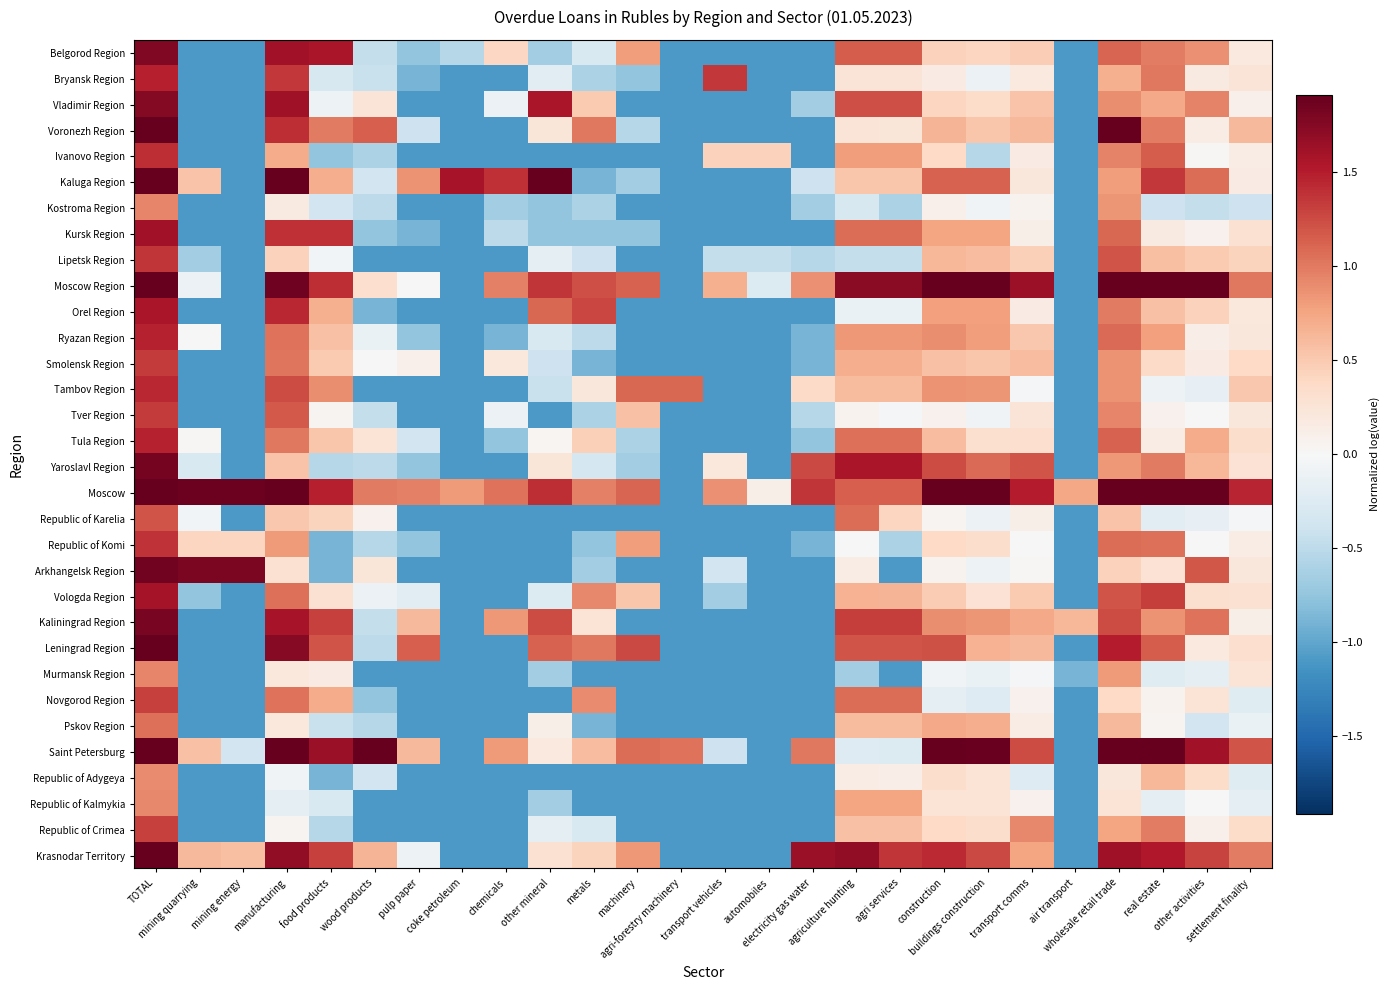

How many distinct data groups are displayed?

32